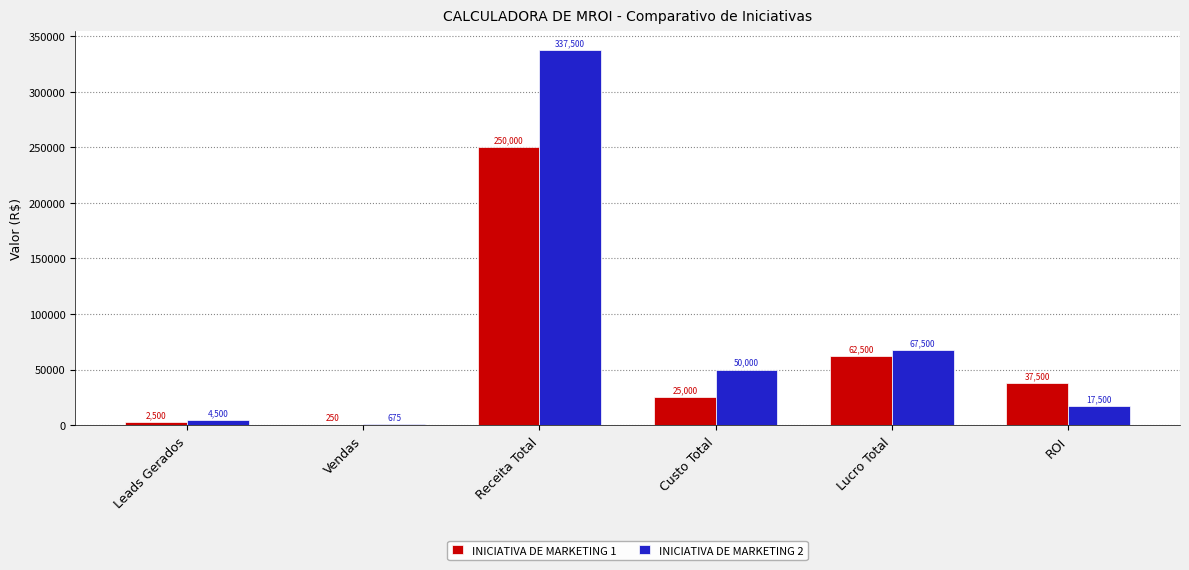

What is the spread (max minus min) of values at Leads Gerados?

2000